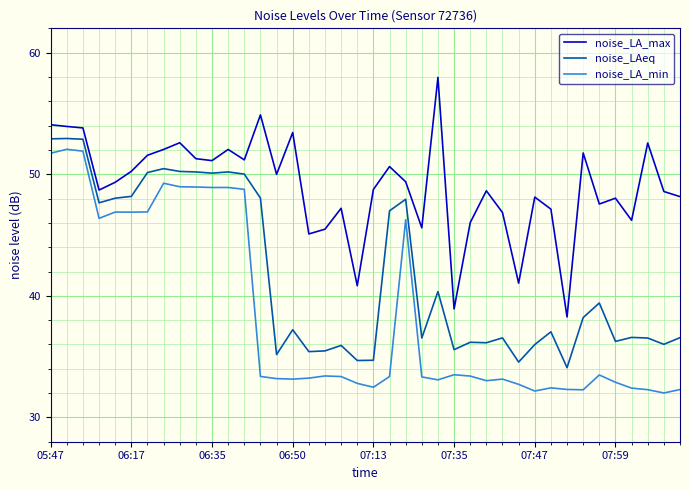

What are all the series names shown in the legend?

noise_LA_max, noise_LAeq, noise_LA_min